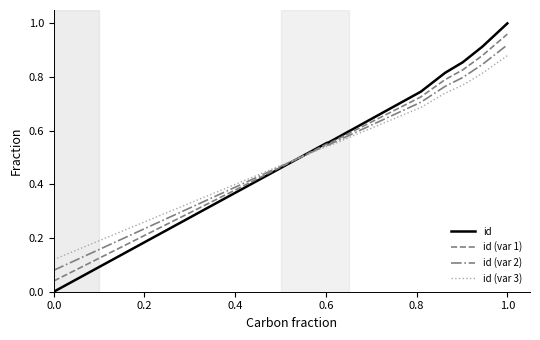

Which series has the largest range (max minus min)?

id